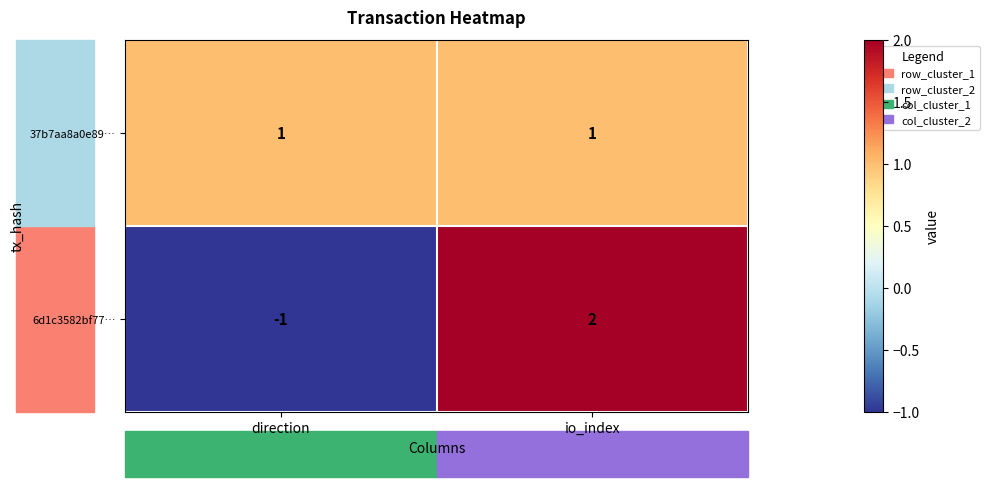

What is the difference between the 6d1c3582bf77… values at io_index and direction?

3